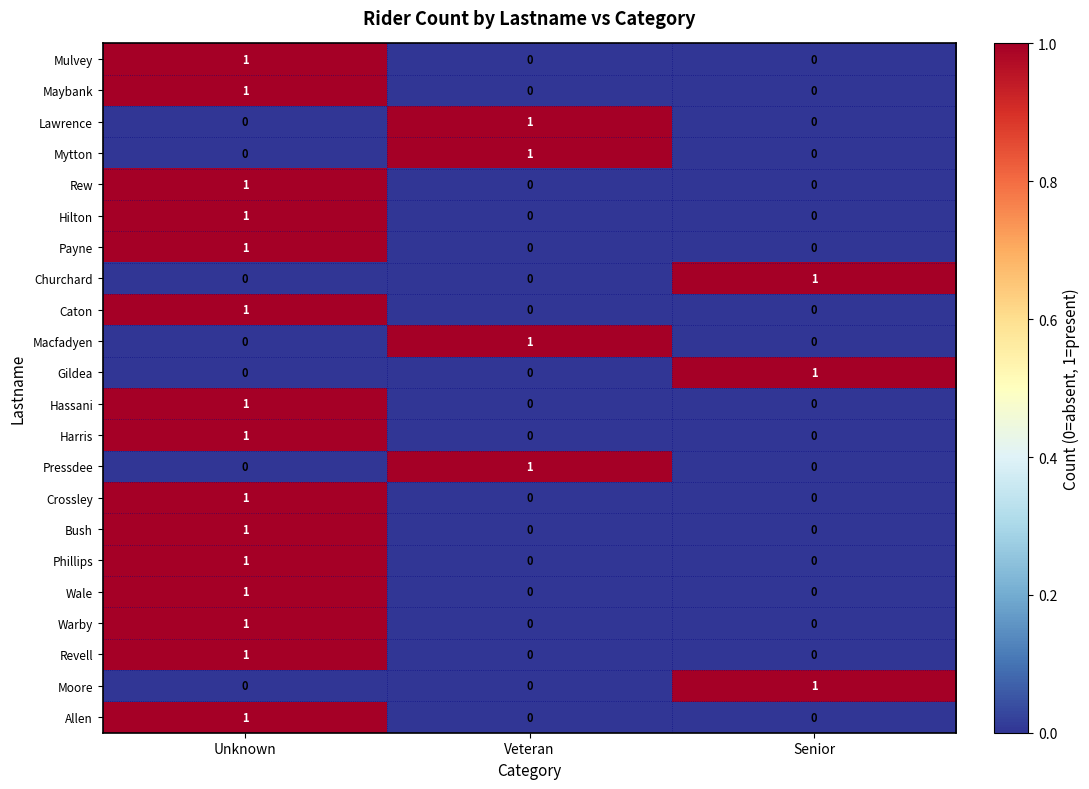

The Lawrence series shows 2 at Veteran. True or false?

False